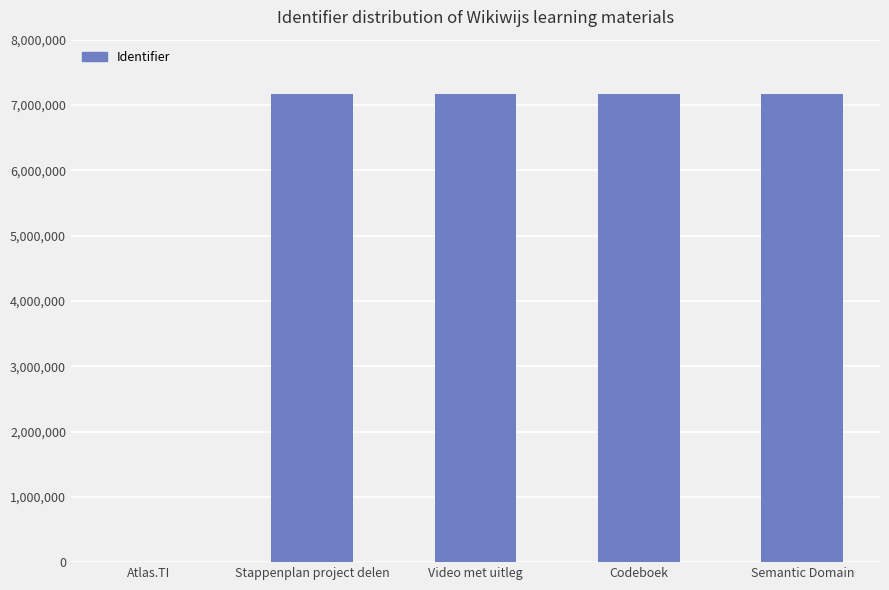

What is the sum of all values?

28670412